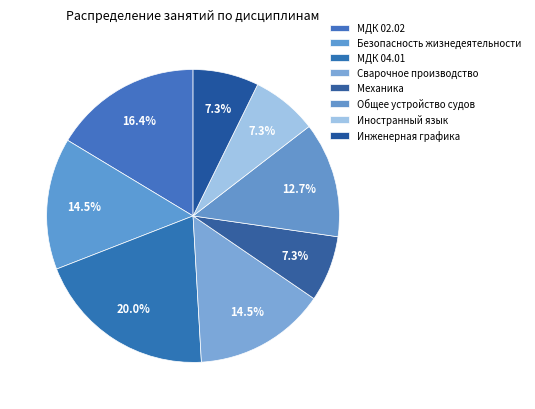

How many segments does this pie chart have?

8